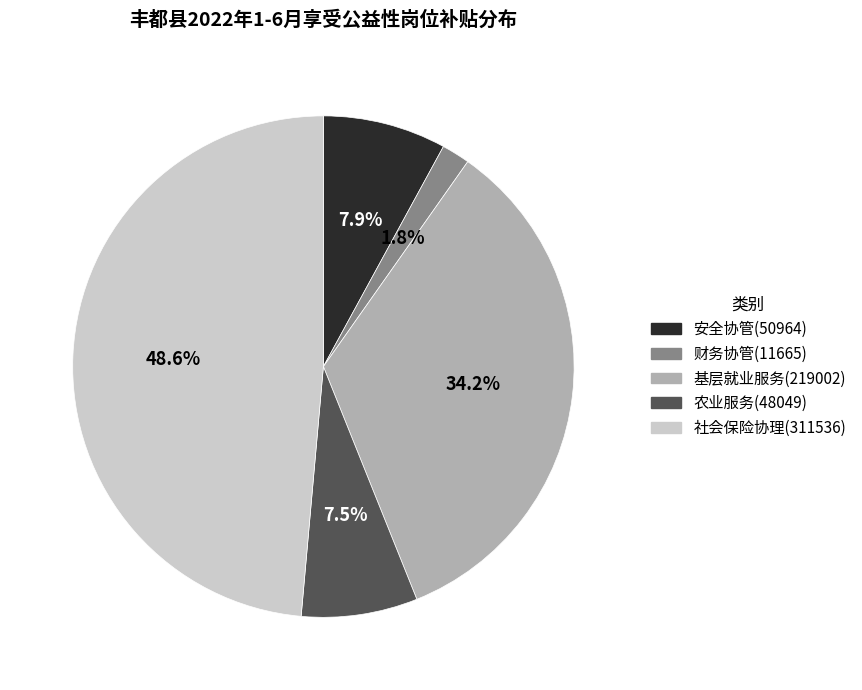

To the nearest percent, what is the difference between the 基层就业服务 and 农业服务 slice percentages?

27%